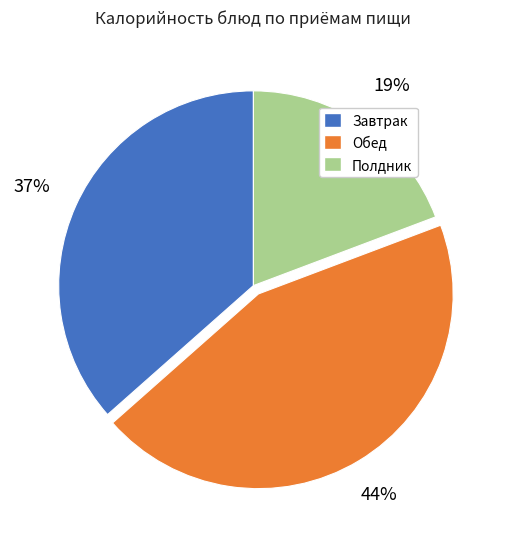

To the nearest percent, what is the average slice percentage?

33%